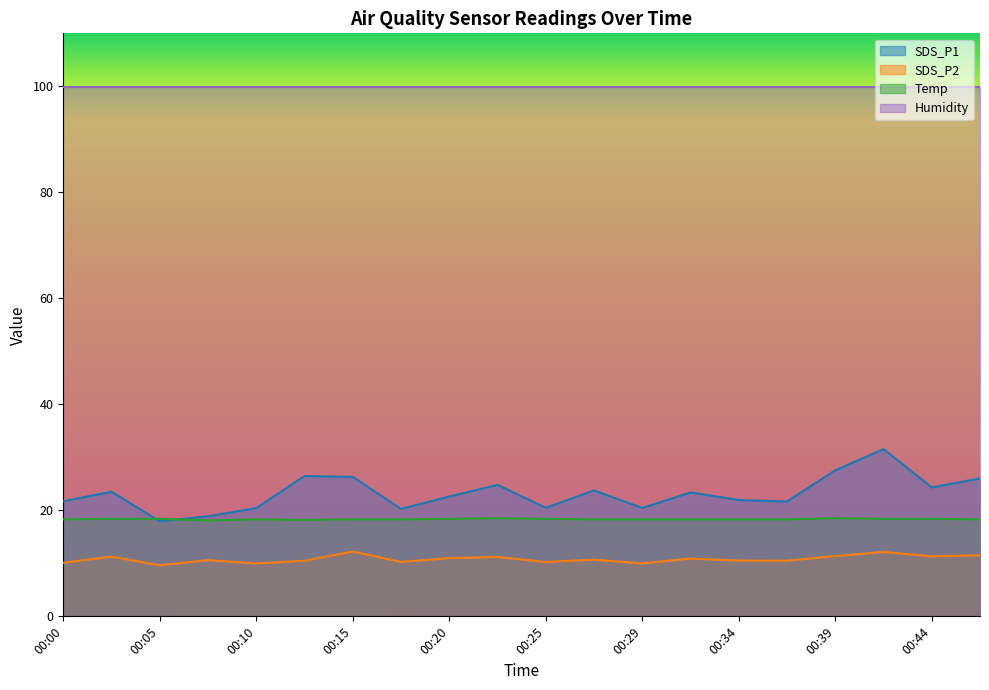

What is the highest value of the Temp series?

18.5